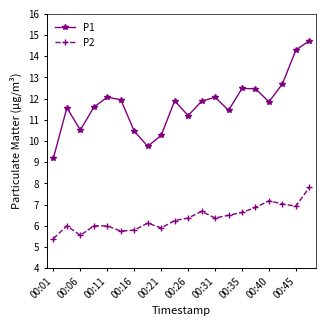

List the series in order of their overall mean, lowest first.

P2, P1